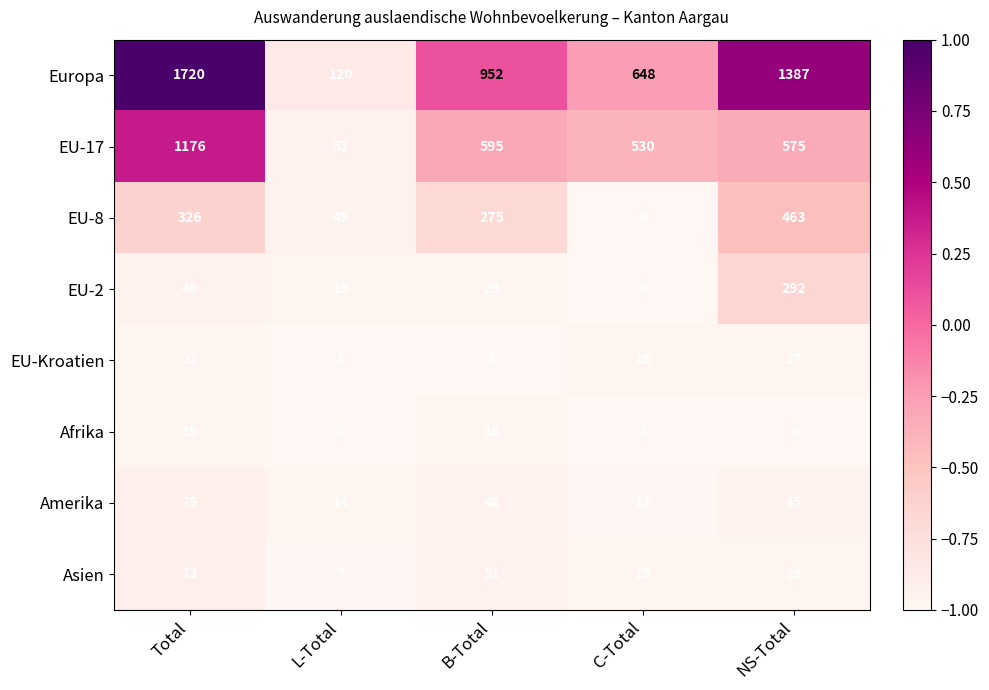

At NS-Total, list the series in order from largest to smallest.

Europa, EU-17, EU-8, EU-2, Amerika, Asien, EU-Kroatien, Afrika